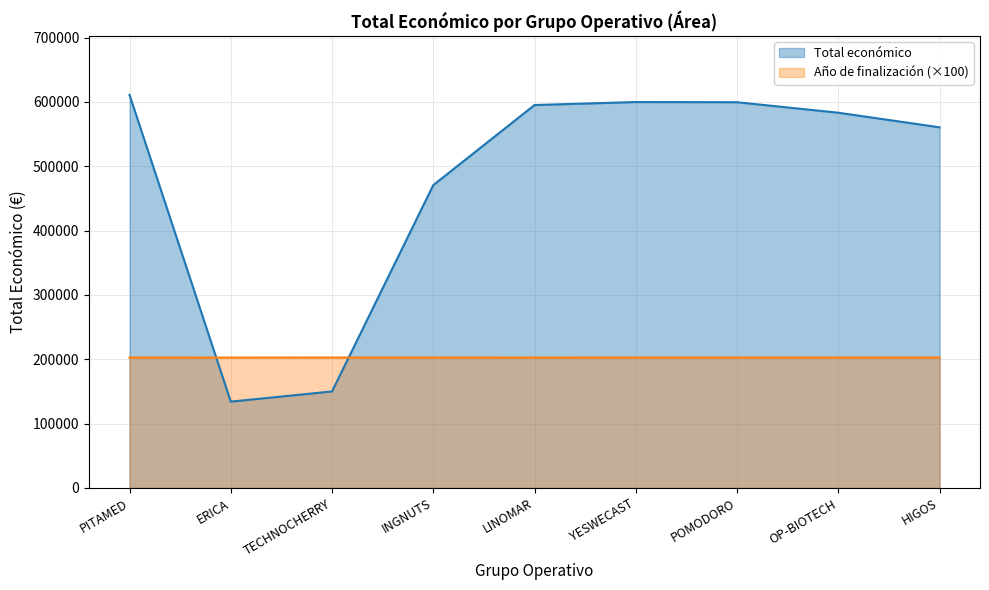

Which series has the largest range (max minus min)?

Total económico